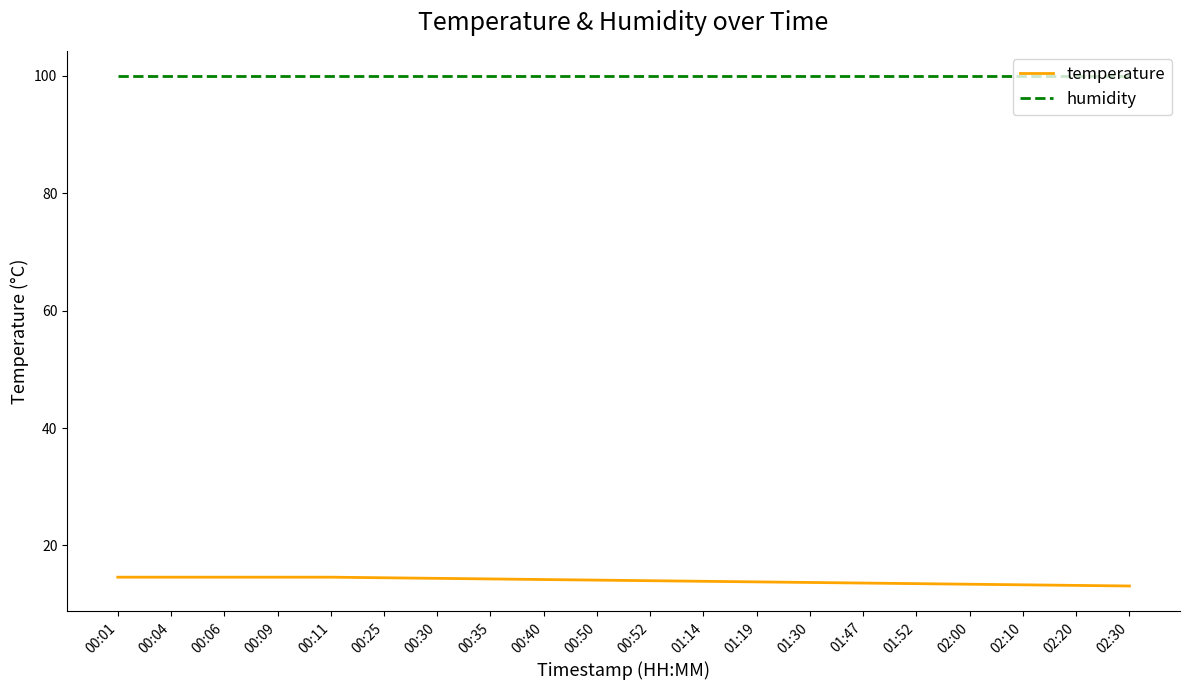

What is the highest value of the temperature series?

14.6